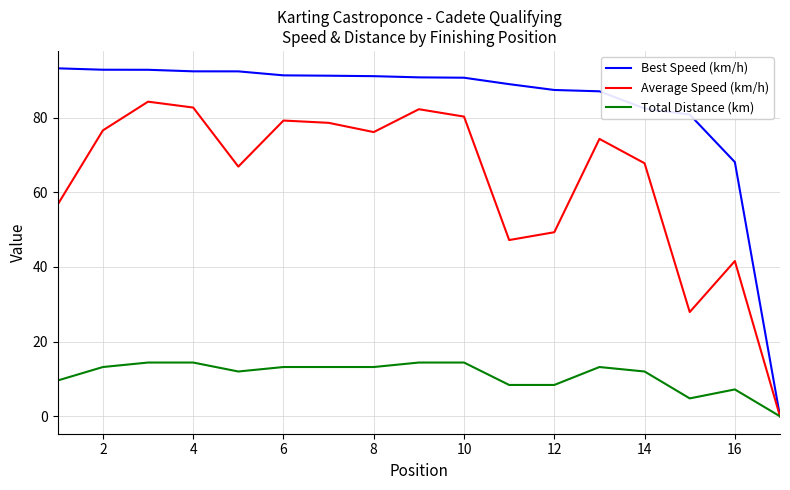

What is the maximum value shown in the chart?

93.2